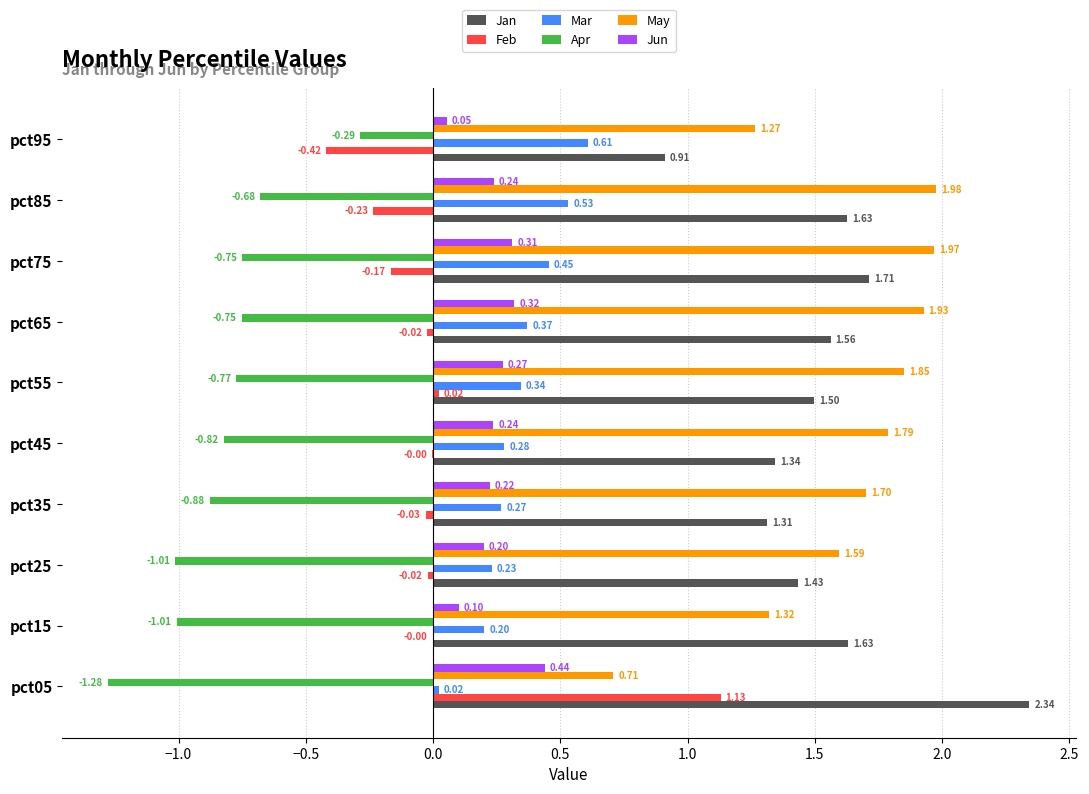

Between pct05 and pct75, which series saw the biggest shift?

Feb